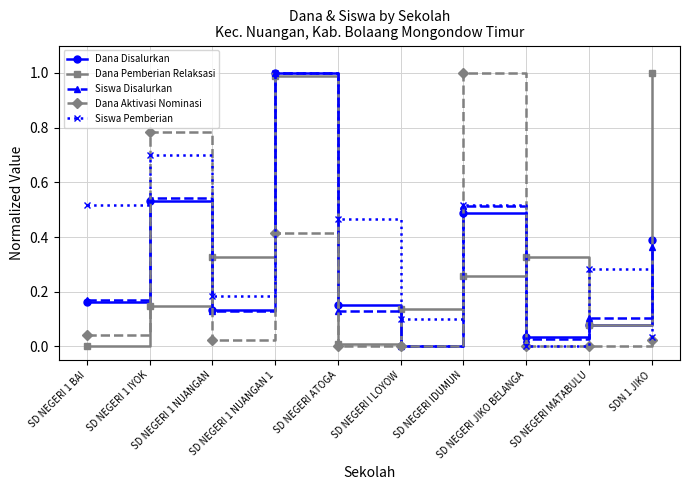

Which series has the largest total across all categories?

Siswa Pemberian